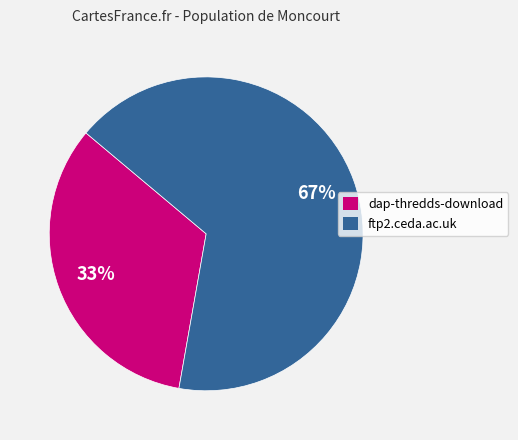

What is the smallest slice in the pie chart?

dap-thredds-download